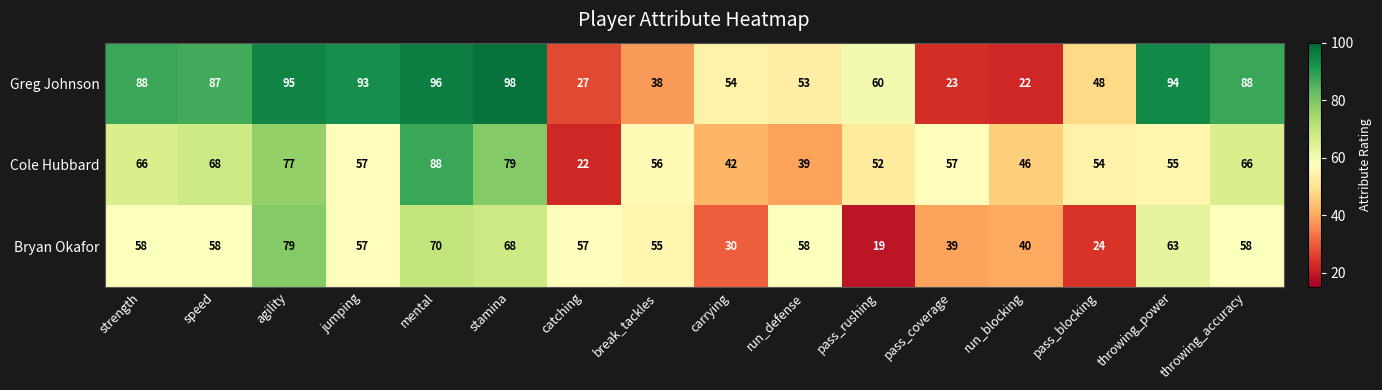

True or false: Bryan Okafor has a value of 41 at mental.

False